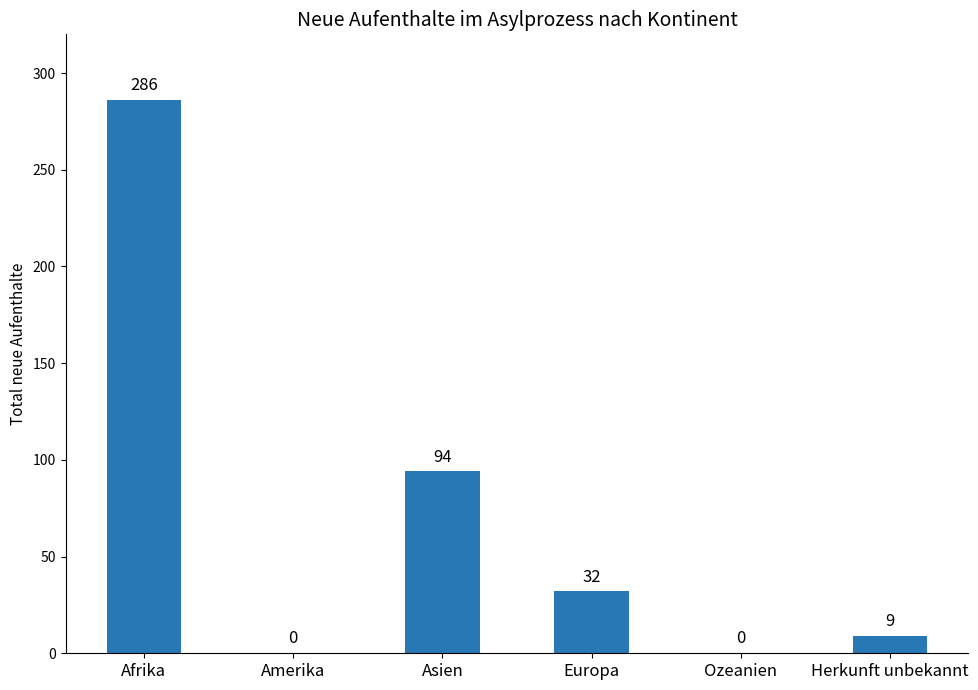

Which has a higher value, Asien or Ozeanien?

Asien